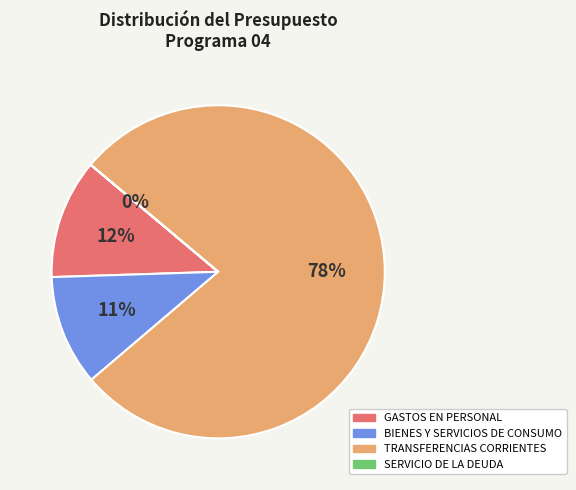

To the nearest percent, what is the average slice percentage?

25%